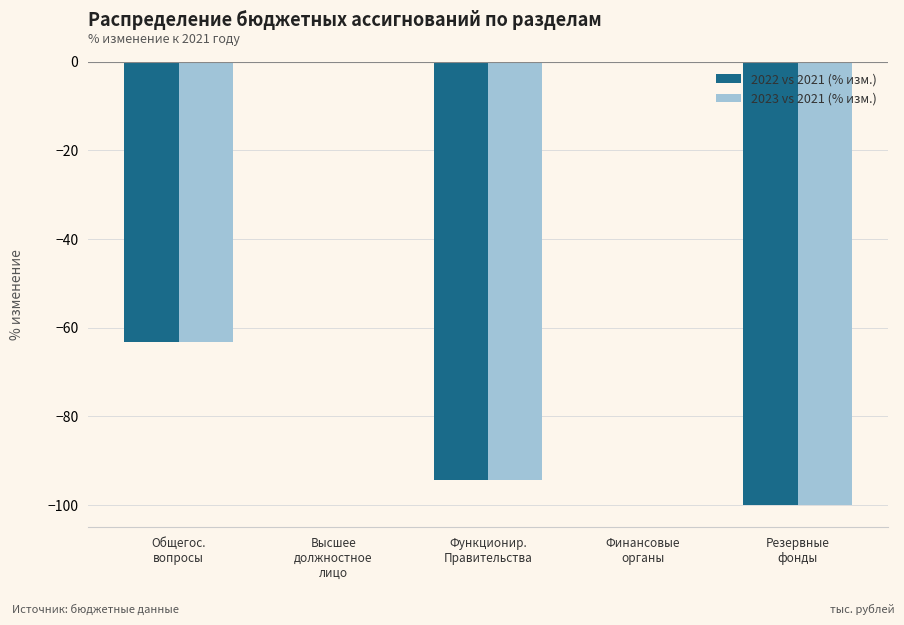

Are the bars grouped side by side (vs. stacked)?

Yes